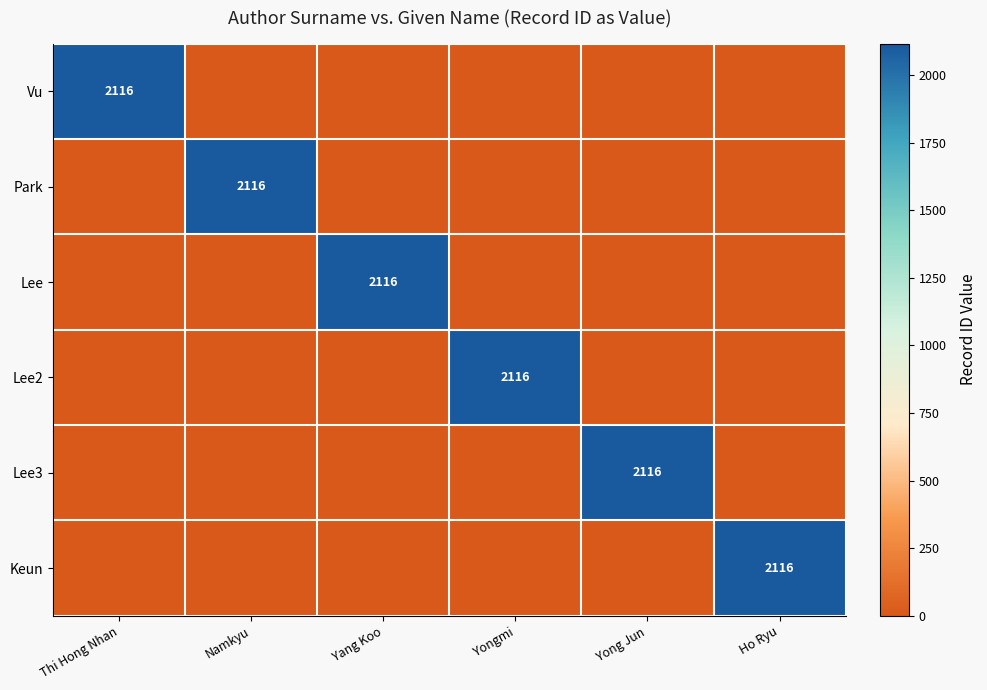

What is the highest value of the Park series?

2116